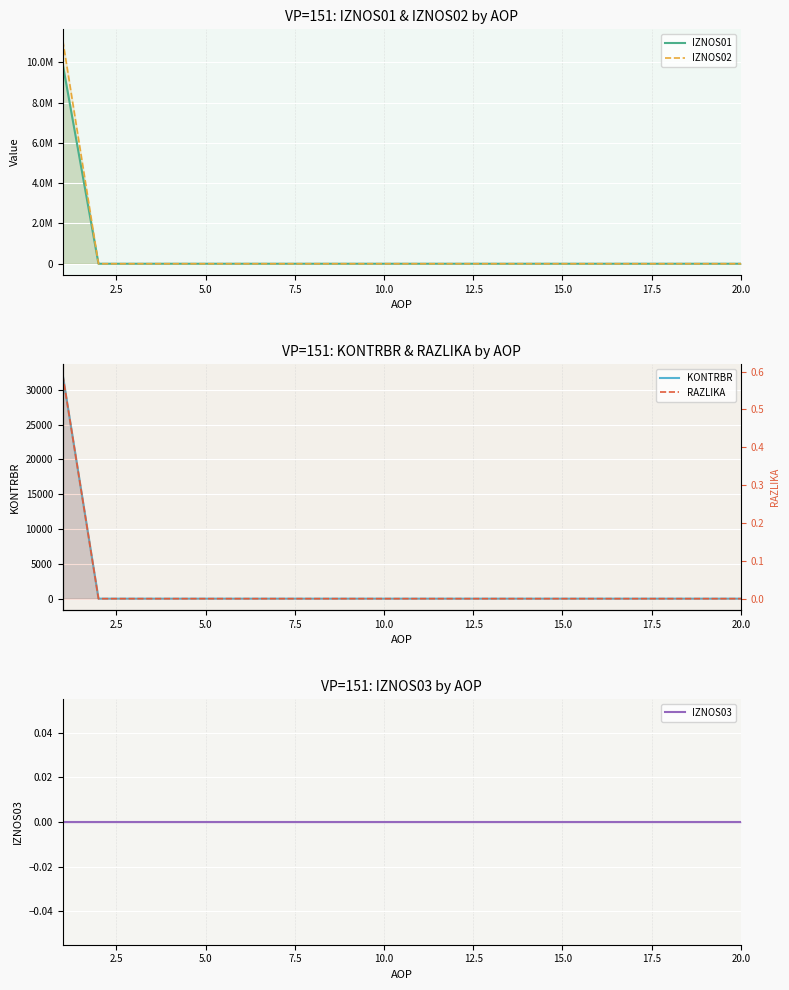

The KONTRBR series shows 0.0 at 5.0. True or false?

True